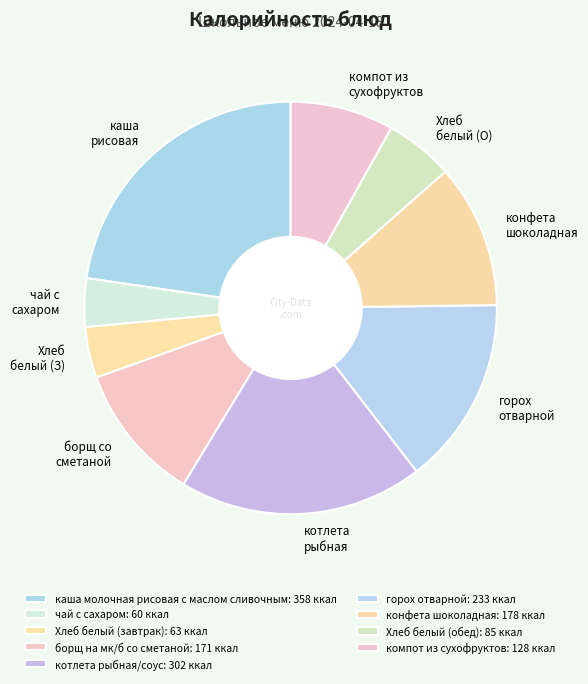

Which slice is the largest?

каша молочная рисовая с маслом сливочным